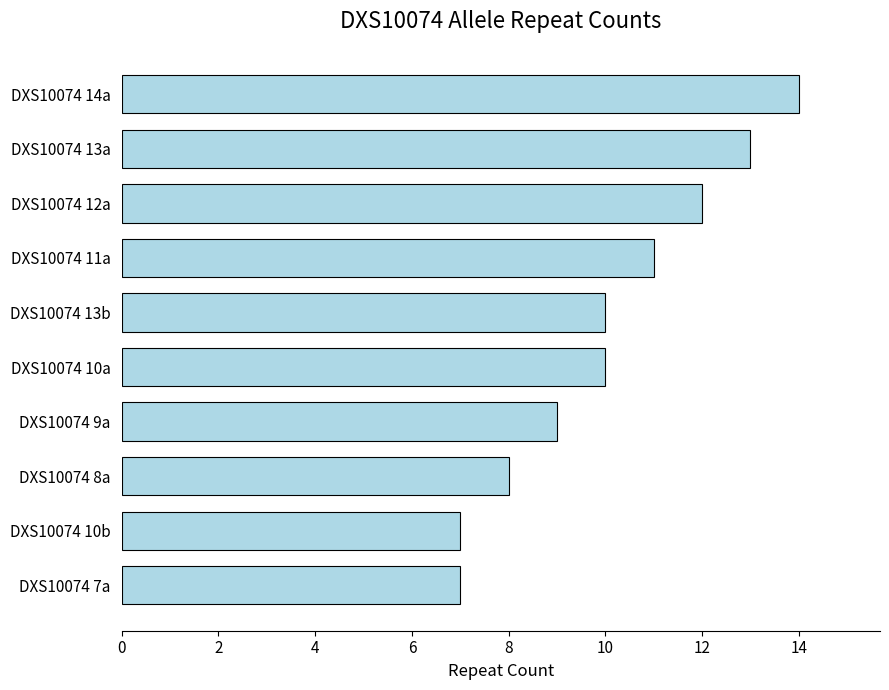

What is the difference between the second highest and second lowest values?

6